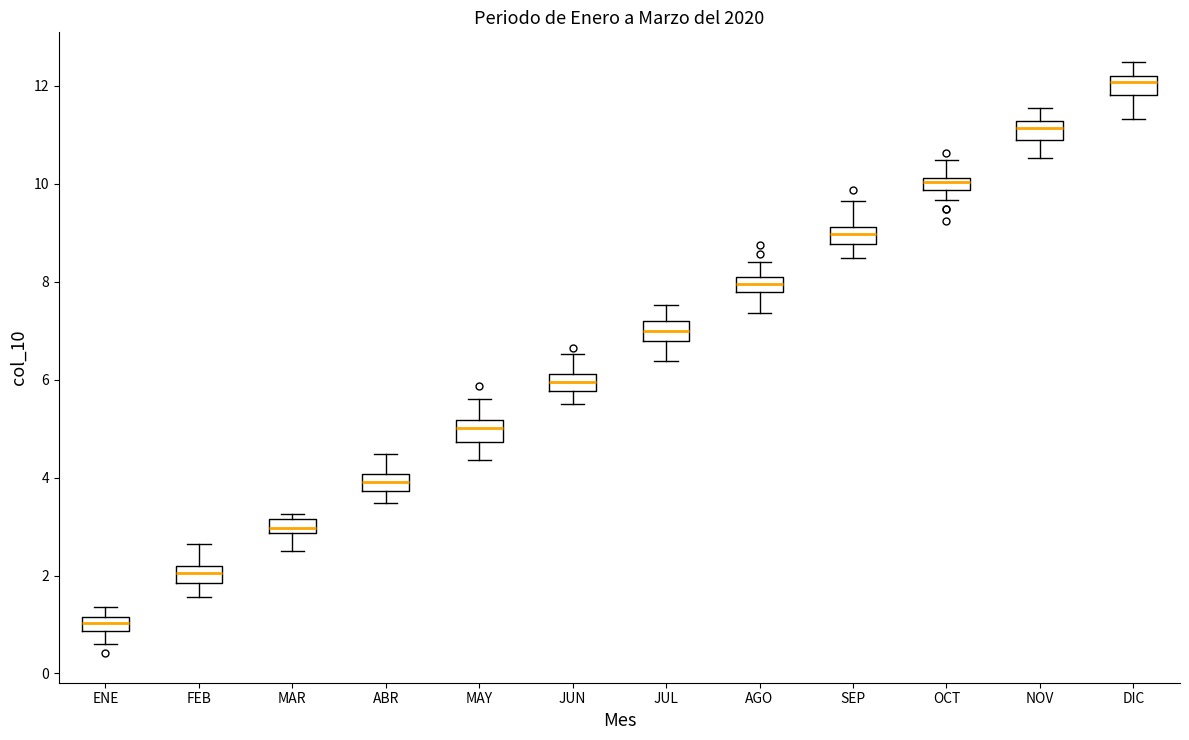

Which box's median line is the highest?

DIC